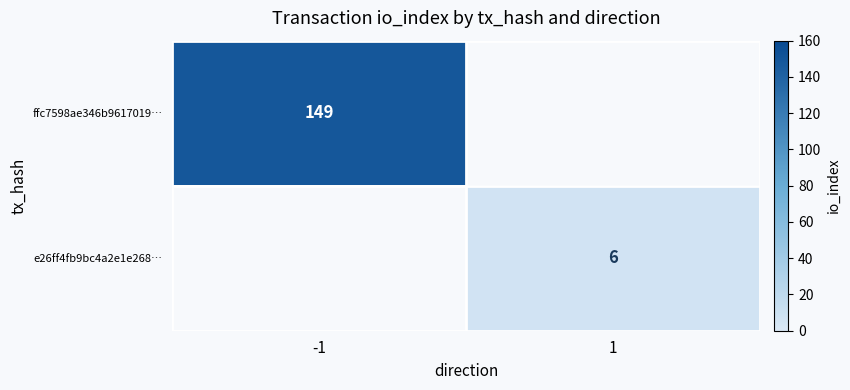

The value of ffc7598ae346b9617019… at -1 is 73. True or false?

False